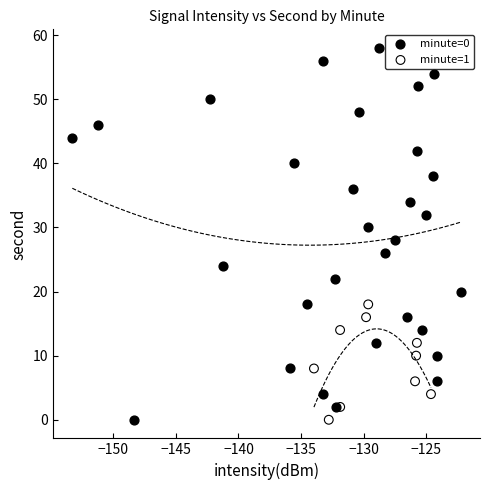

Which series has the largest Y range (max minus min)?

minute=0